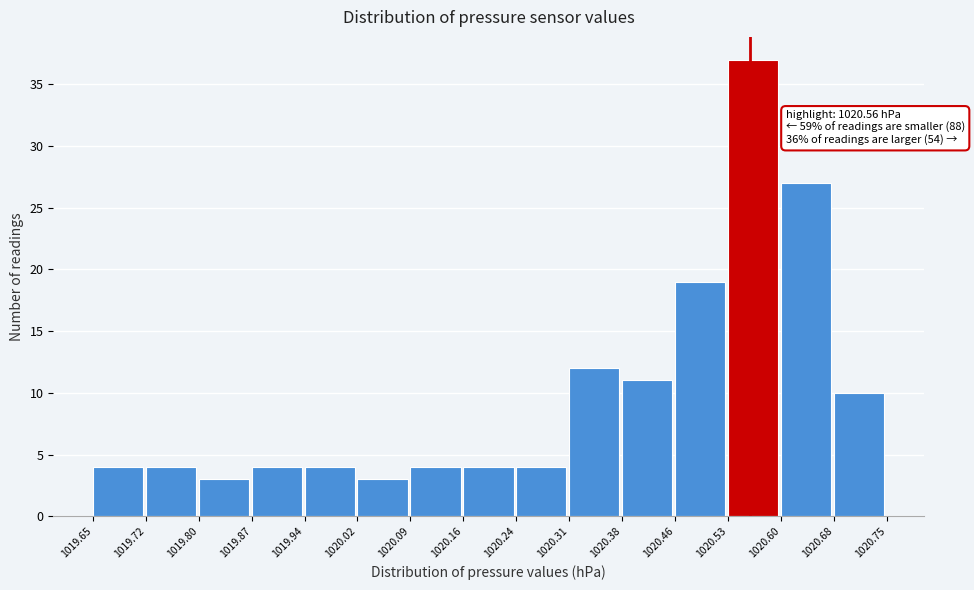

Over which range of the x-axis is the bar tallest?

1020.53 to 1020.60